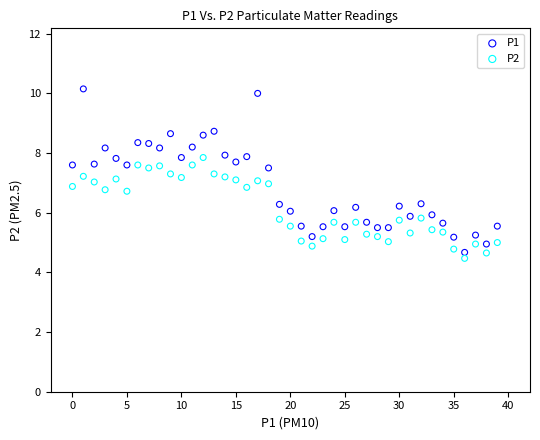

Which series has the widest spread of Y values?

P1